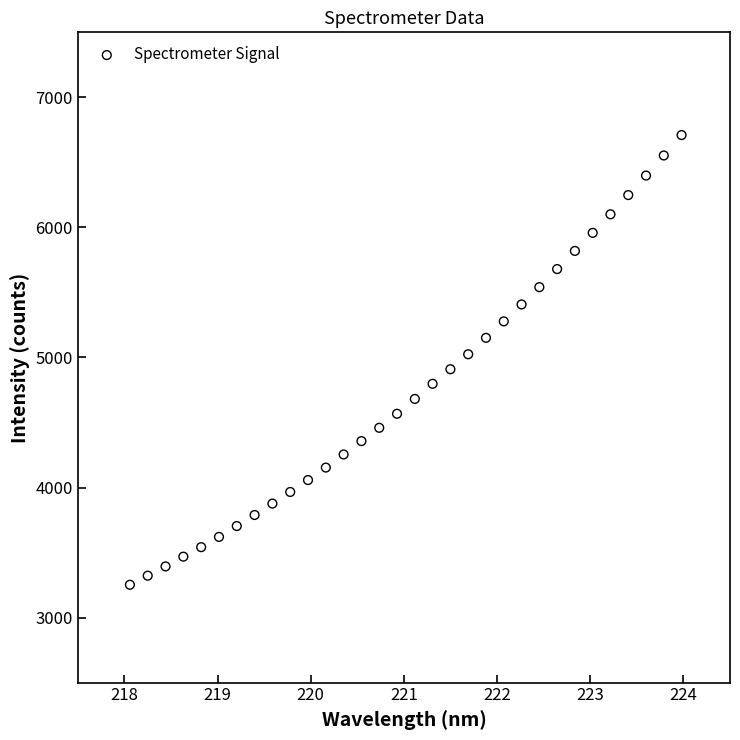

What is the range of X values (max minus min)?

5.9